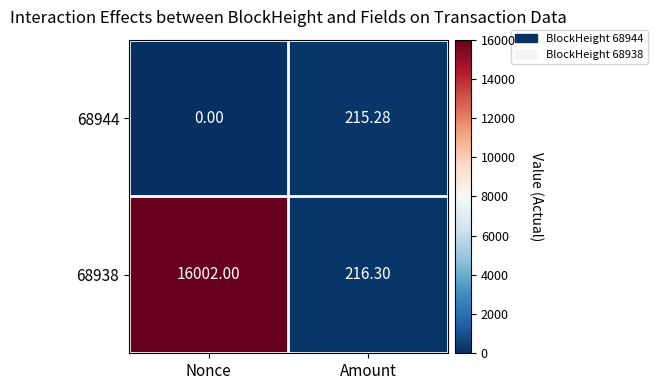

Rank the categories by 68938 value from highest to lowest.

Nonce, Amount